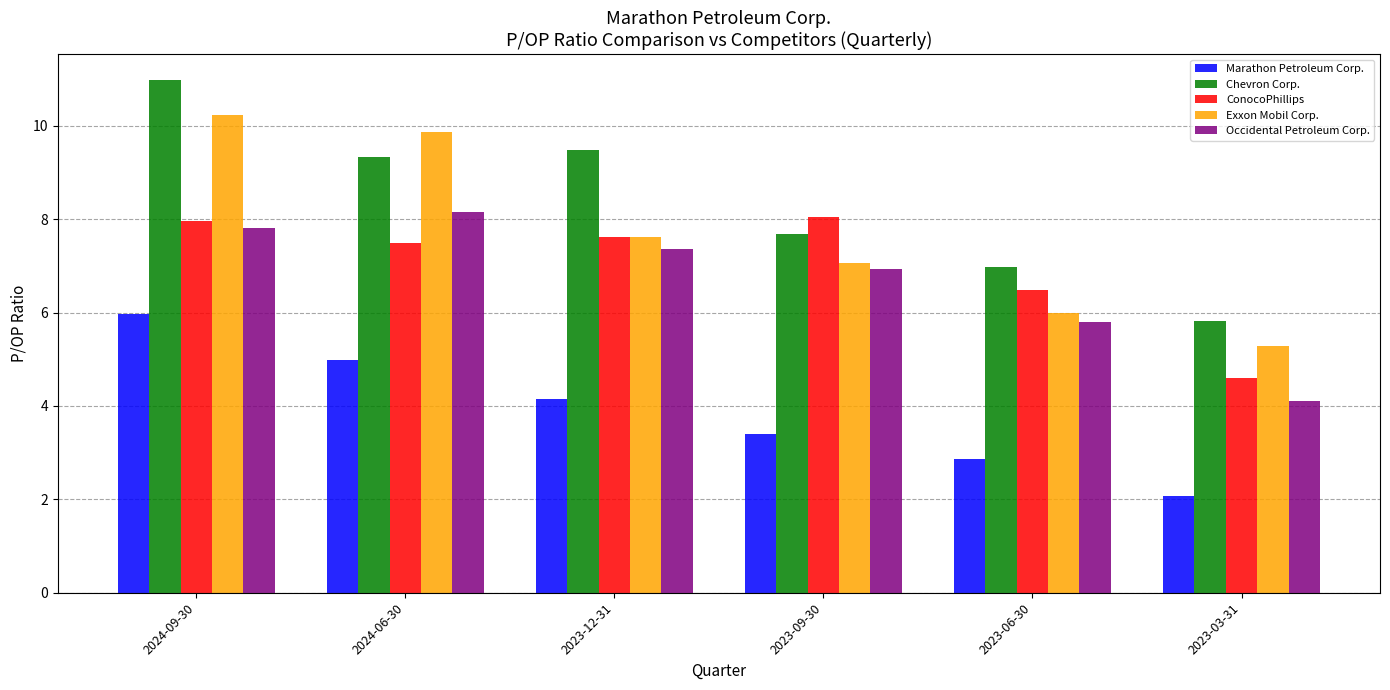

What is the sum of the Chevron Corp. values at 2024-09-30 and 2023-03-31?

16.8